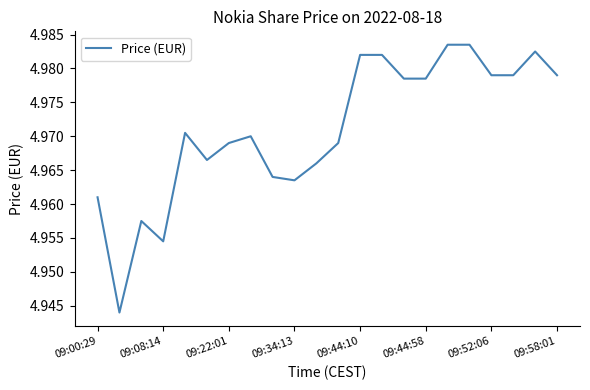

How many lines are shown in the chart?

1